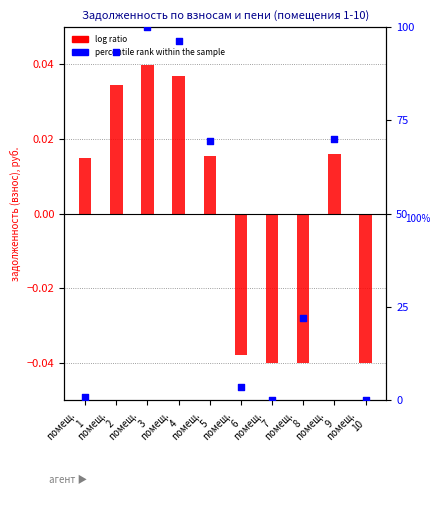

What are all the series names shown in the legend?

log ratio, percentile rank within the sample